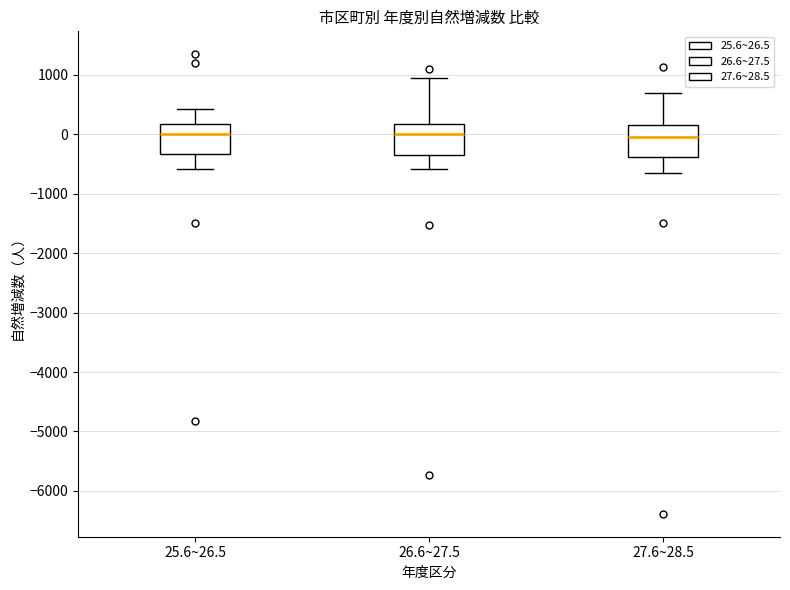

Reading left to right, transcribe this box plot: for each box, give where its median line is, the range the box spans, and where its two whiskers end, as read against the y-axis. The values are not printed on the chart, so give them approximately, as read against the axis.

25.6~26.5: median 0, box -300 to 200, whiskers -600 to 400
26.6~27.5: median 0, box -400 to 200, whiskers -600 to 1000
27.6~28.5: median 0, box -400 to 200, whiskers -600 to 700